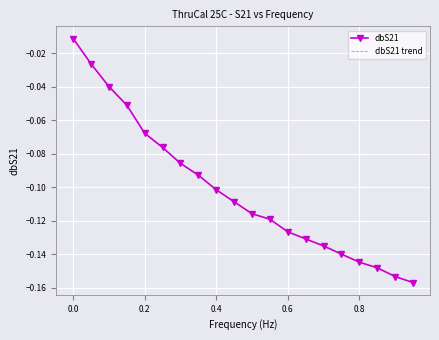

What is the minimum value for dbS21 trend?

-0.2